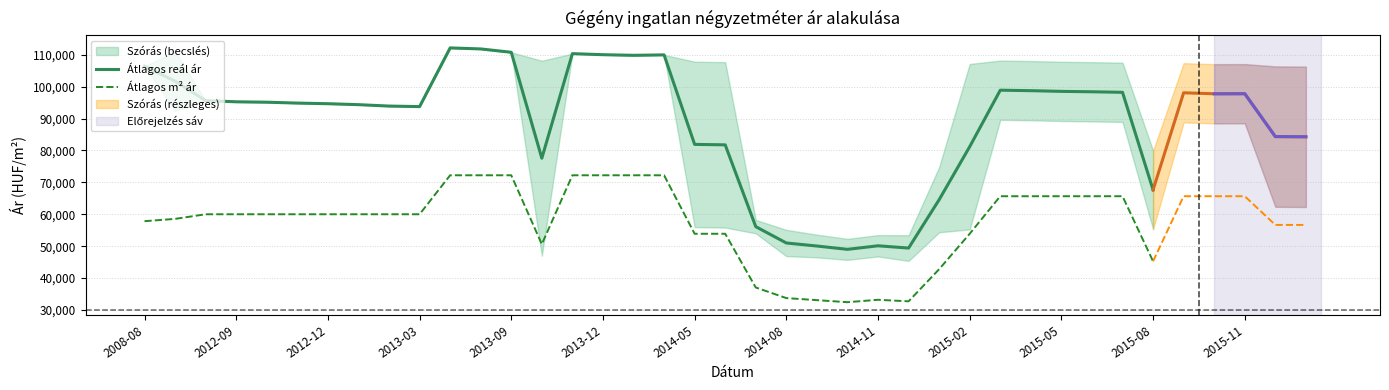

Does the chart have visible grid lines?

Yes